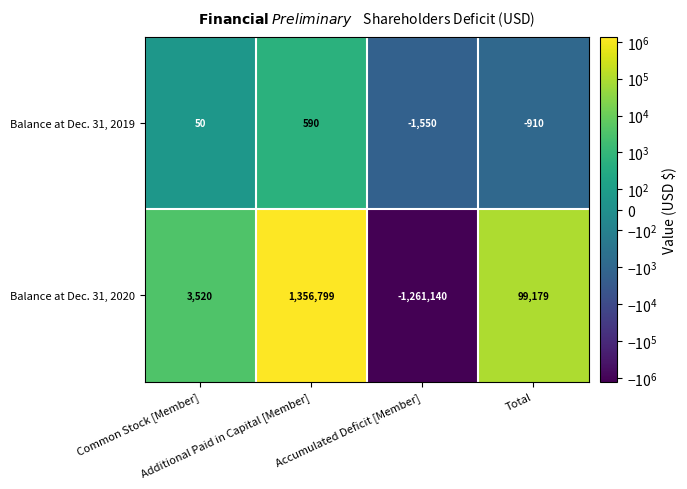

How many negative values does the Balance at Dec. 31, 2019 series have?

2